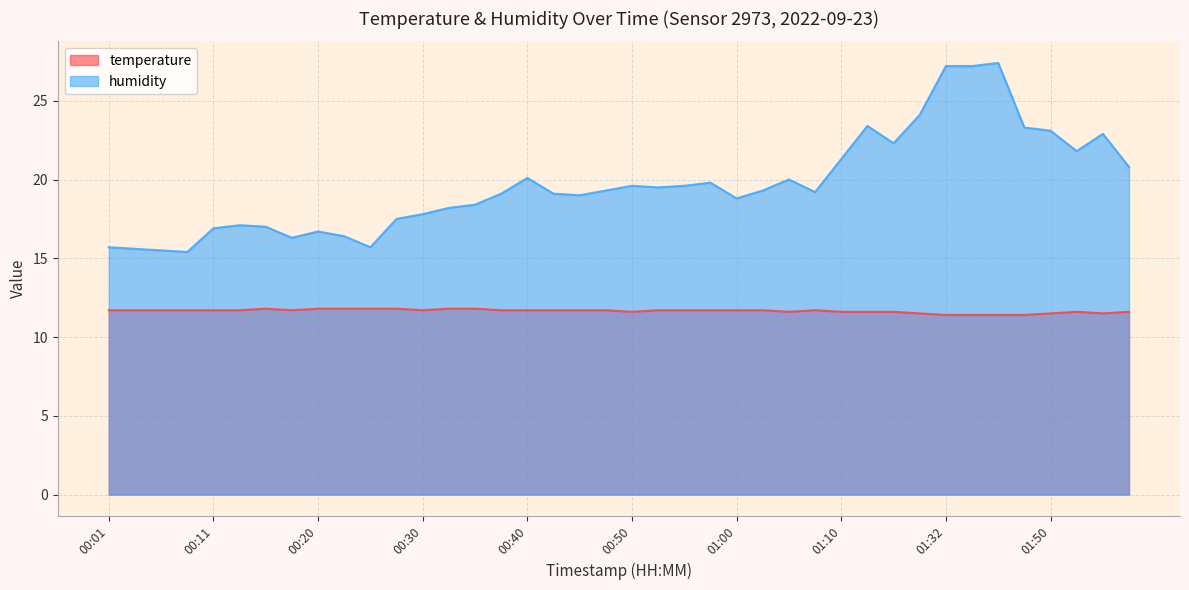

Rank the series at 00:01 from highest to lowest value.

humidity, temperature